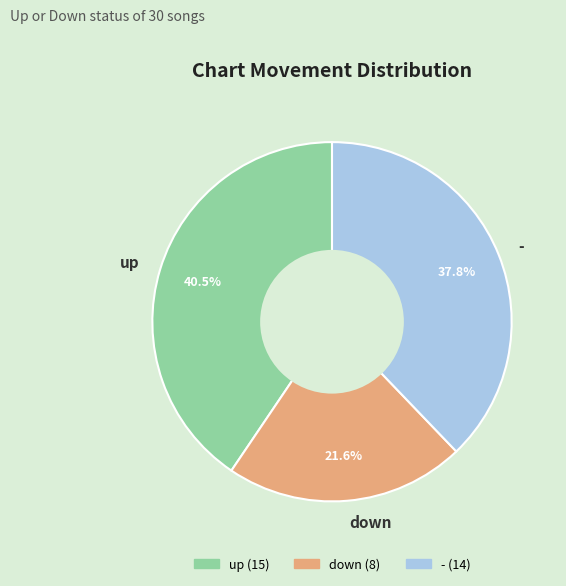

Which category has the biggest portion of the pie?

up